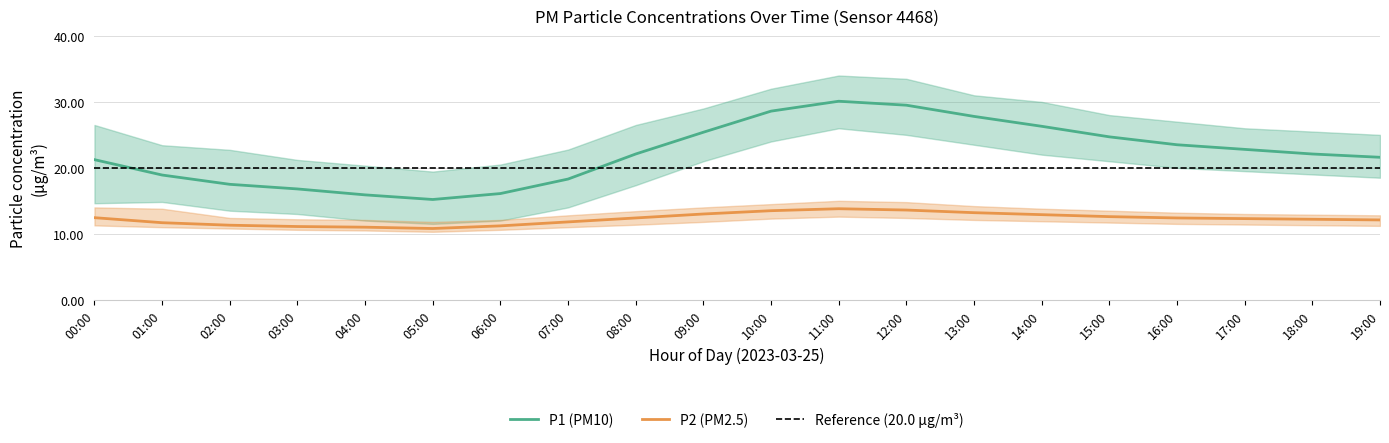

At which category does the chart reach its peak across all series?

11:00